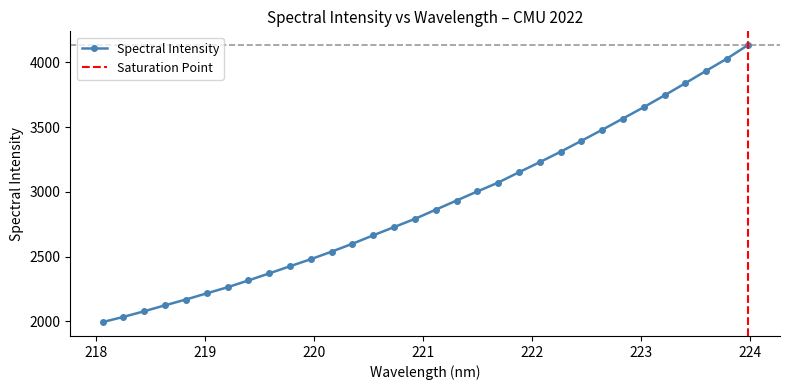

Where does the data first go above 2862?

221.1174